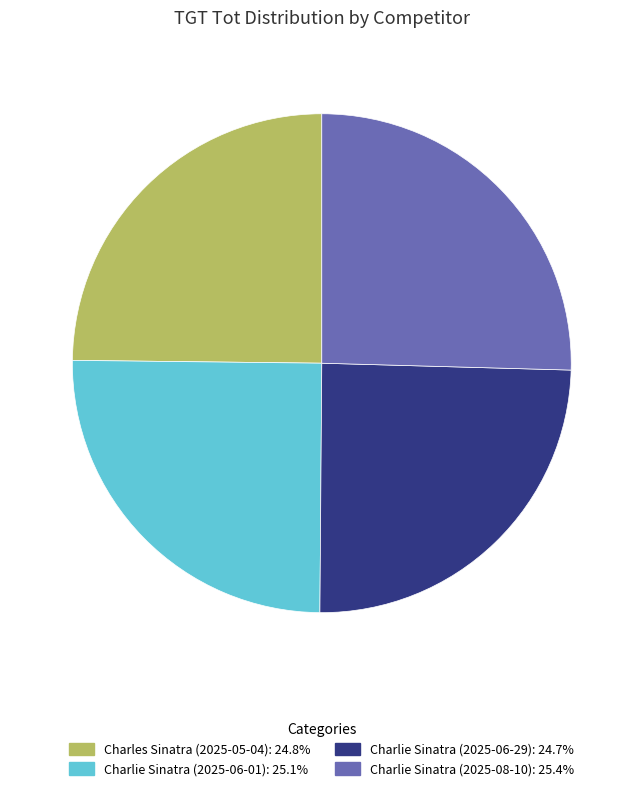

Approximately how many times larger is the value at Charlie Sinatra (2025-06-29) compared to Charles Sinatra (2025-05-04)?

1.0